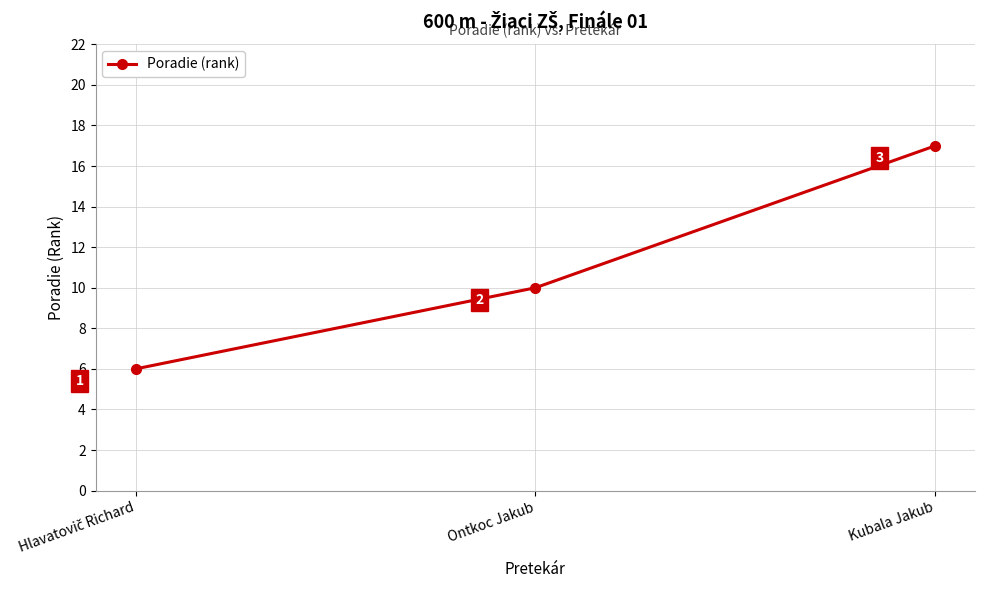

Does the chart have visible grid lines?

Yes